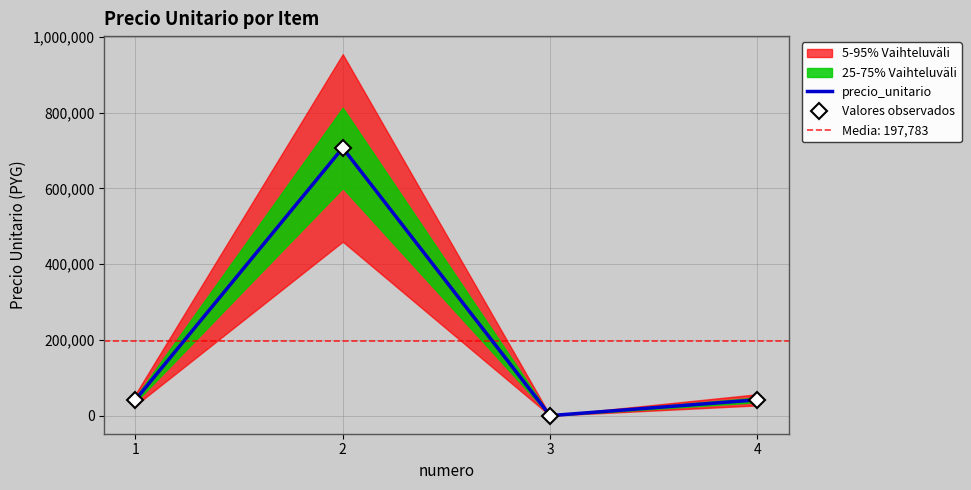

How many interior local peaks does the Valores observados series have?

1